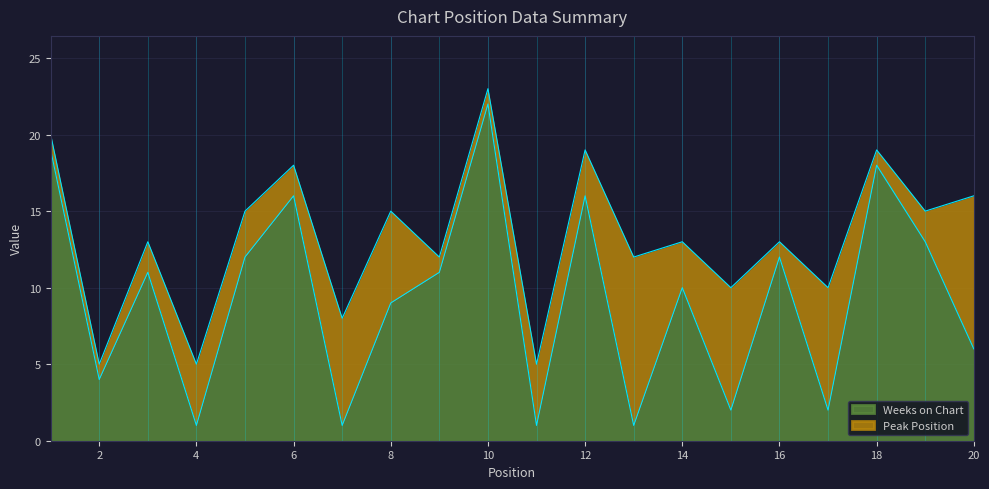

At which label does the data first exceed 11?

1